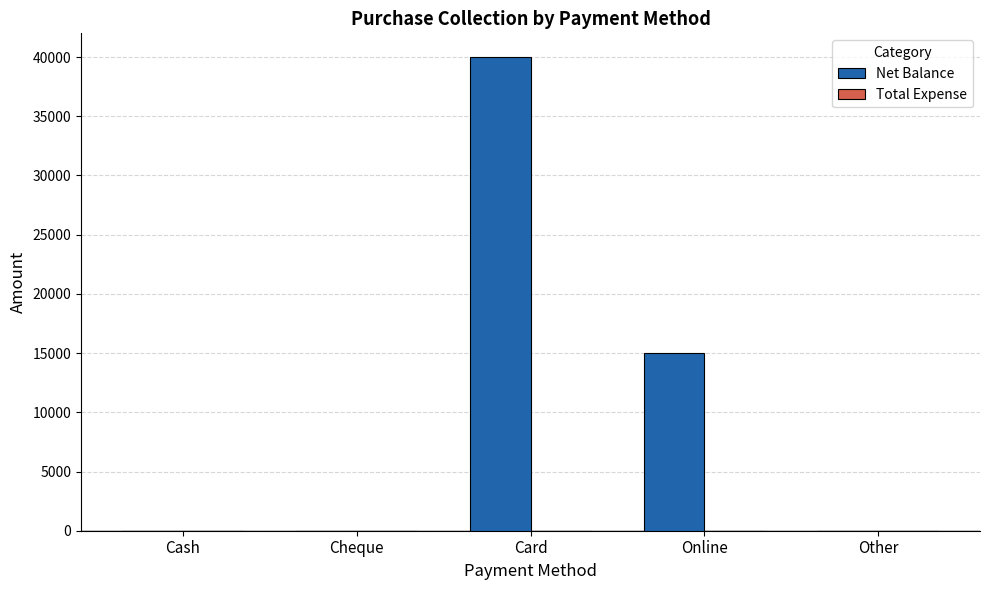

Where is the data nearest to the value 20000?

Online